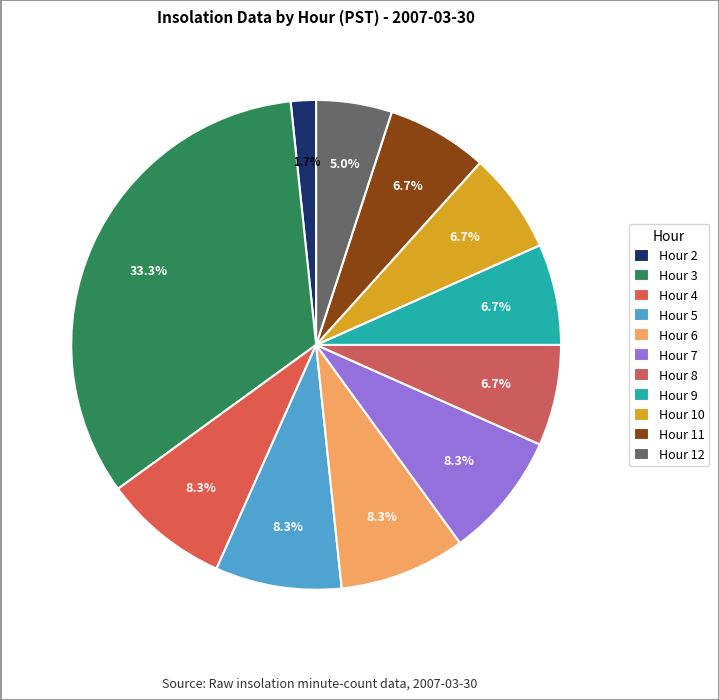

How many slices are in this pie chart?

11